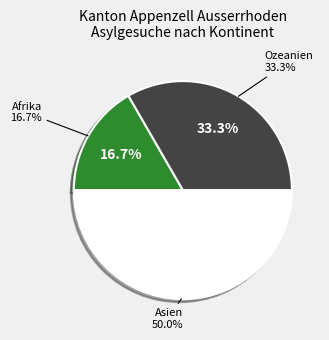

What is the change in value from Afrika to Asien?

+2